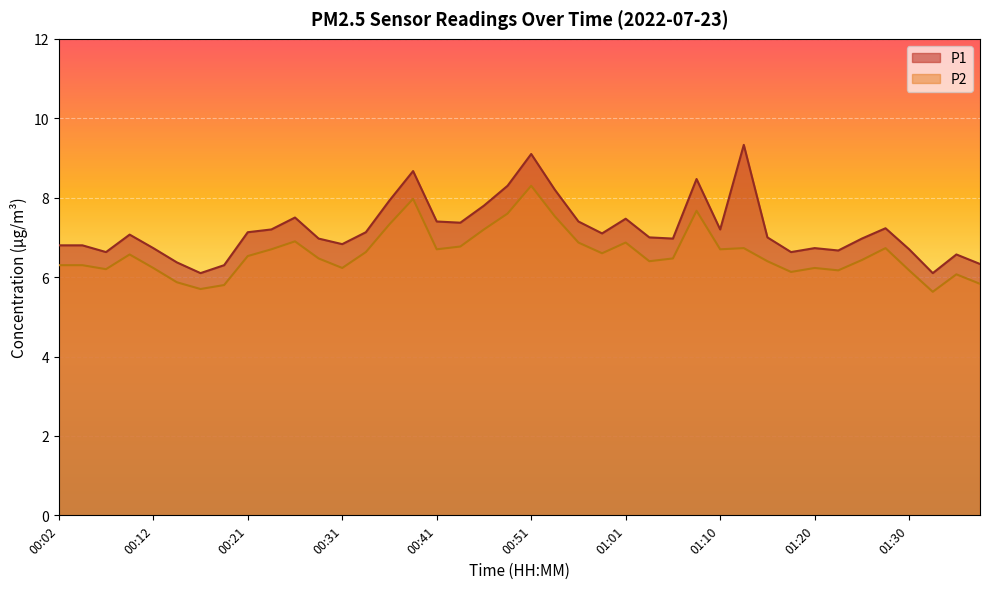

What position from the right is 00:41?

24